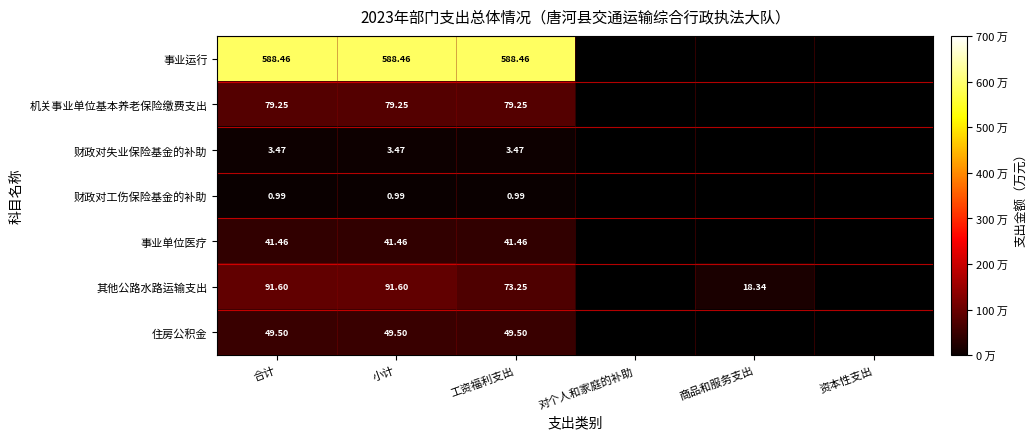

Between 合计 and 工资福利支出, which series saw the biggest shift?

其他公路水路运输支出